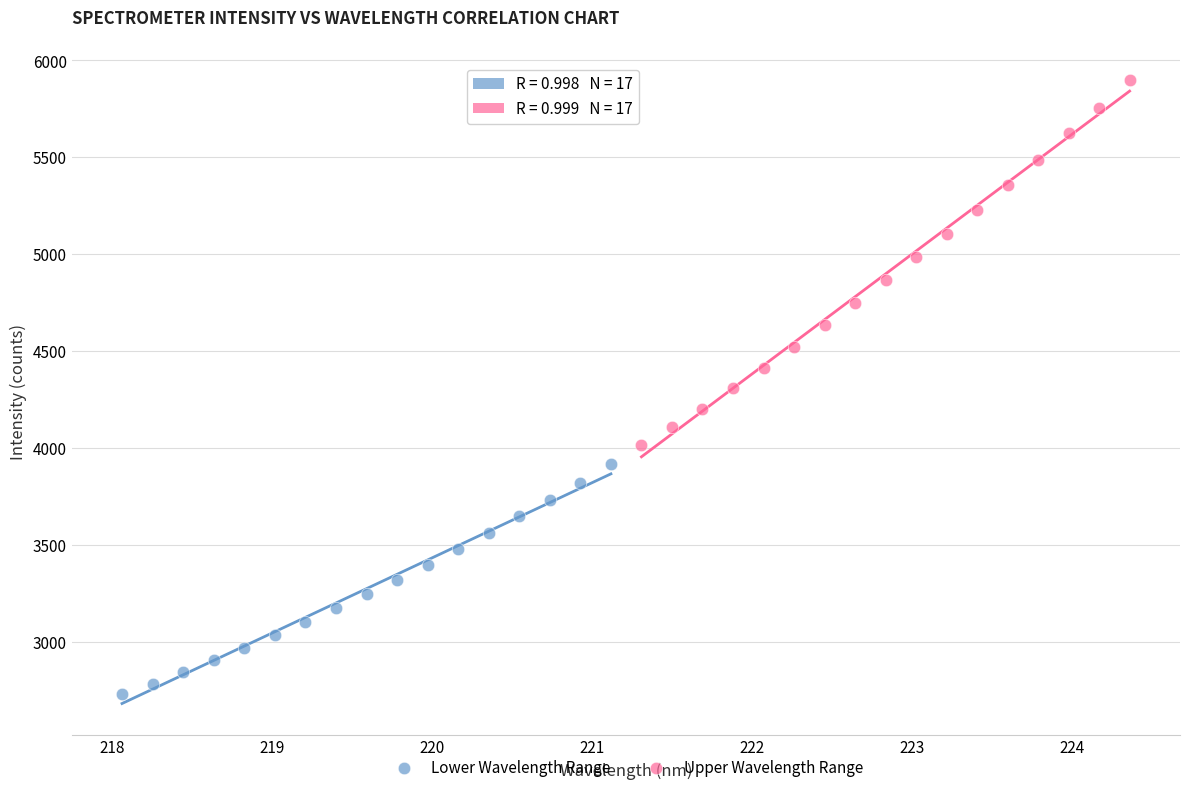

Which series has the widest spread of Y values?

Upper Wavelength Range